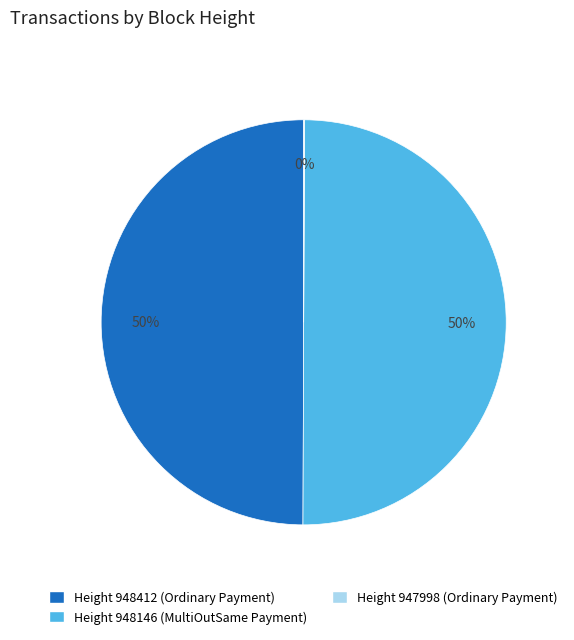

To the nearest percent, what is the combined percentage of Height 948146 (MultiOutSame Payment) and Height 948412 (Ordinary Payment)?

100%